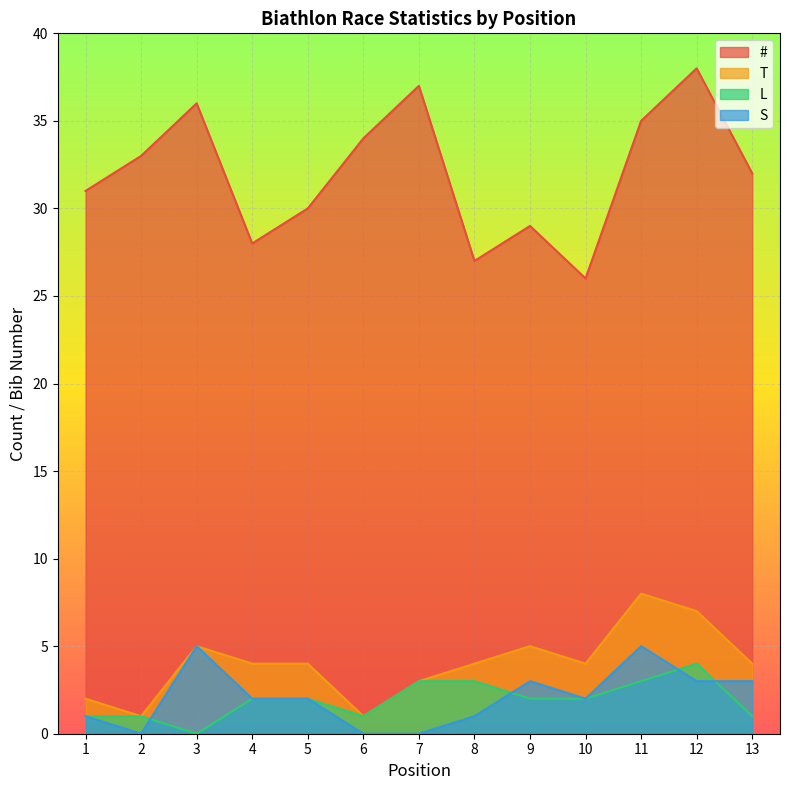

Rank the series at 1 from lowest to highest value.

L, S, T, #